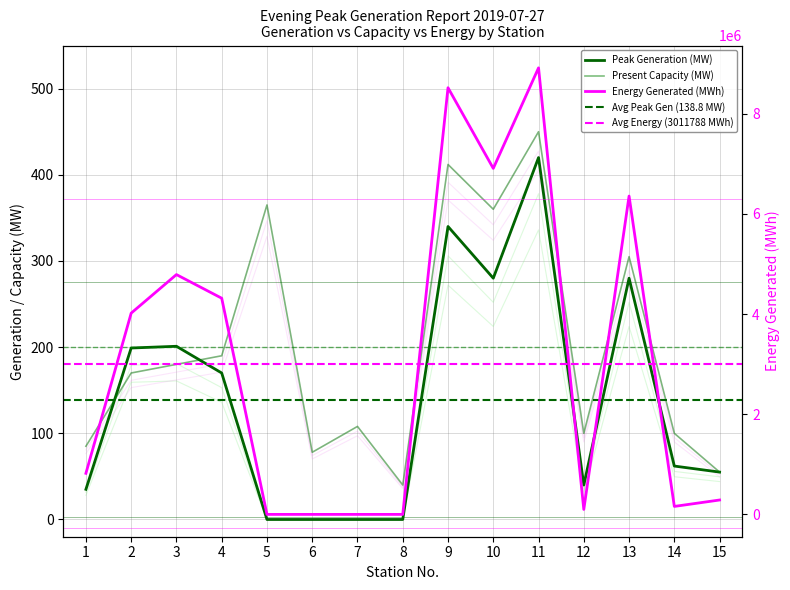

Where does the Peak Generation (MW) series first go above 49?

2